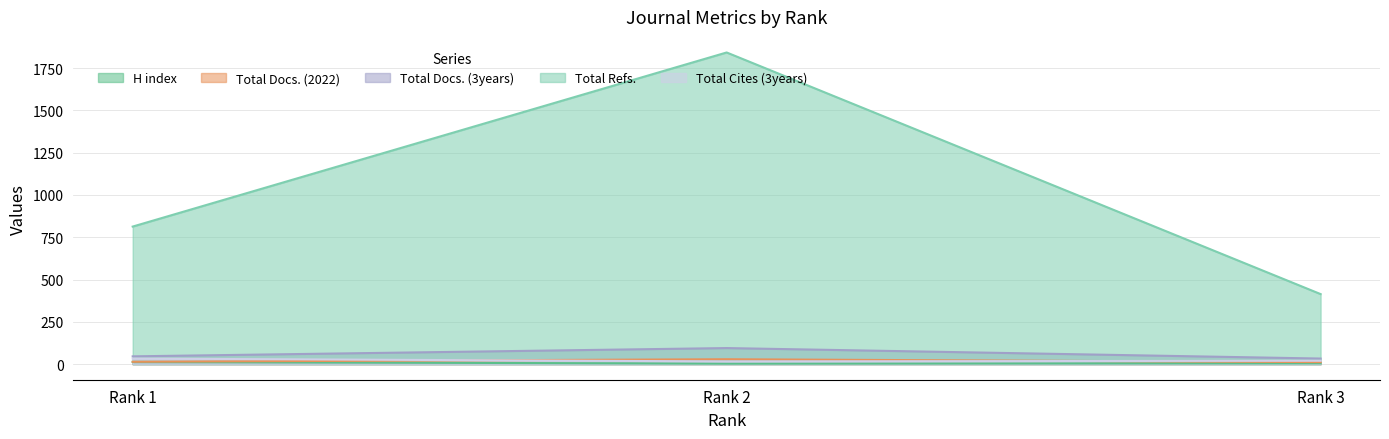

How many data points in Total Cites (3years) are less than 20?

1